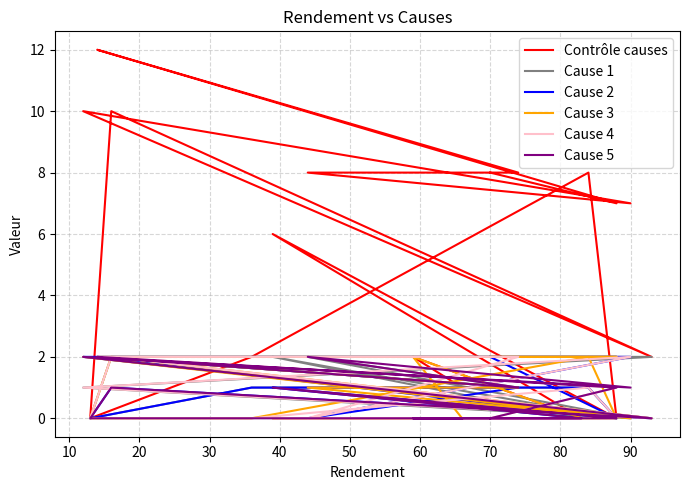

In Cause 4, how many points are higher than both neighbors (excluding endpoints)?

3